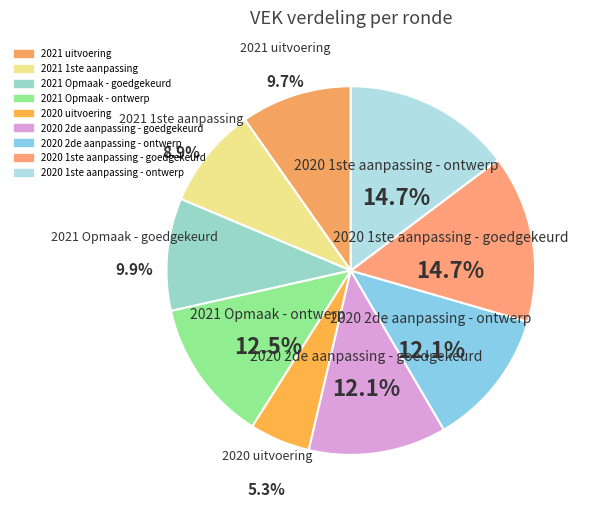

To the nearest percent, what is the average slice percentage?

11%